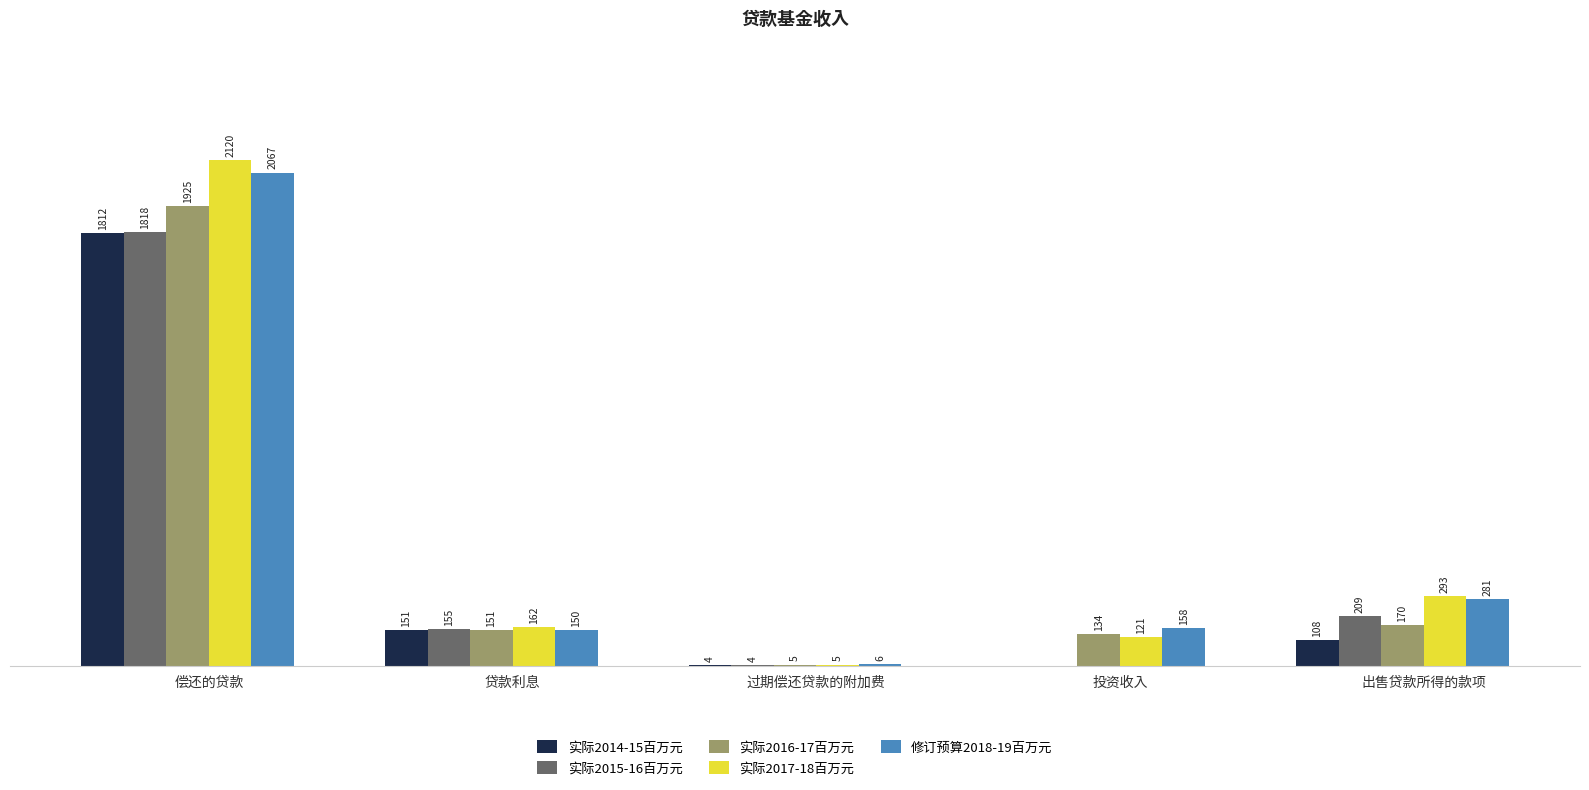

Is the value of 实际2017-18百万元 at 投资收入 greater than the value of 修订预算2018-19百万元 at 偿还的贷款?

No